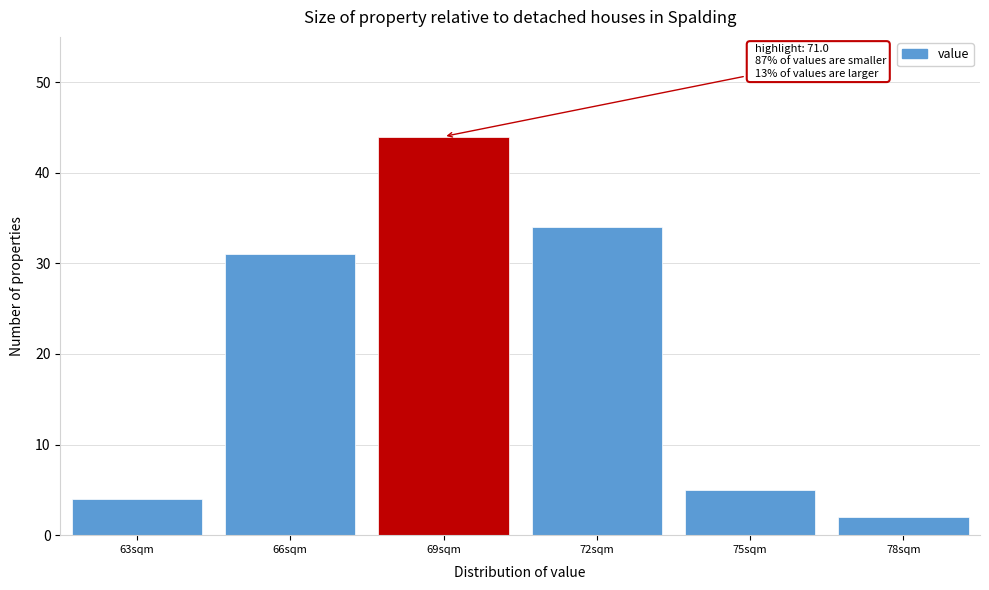

Reading left to right, extract all data points from this chart.

4	31	44	34	5	2